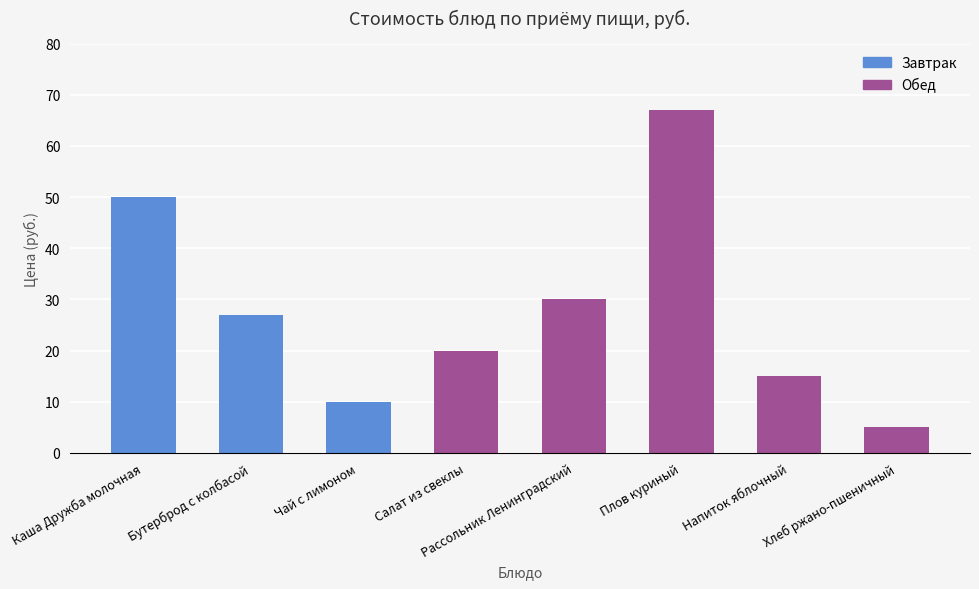

The value at Салат из свеклы is 20. True or false?

True